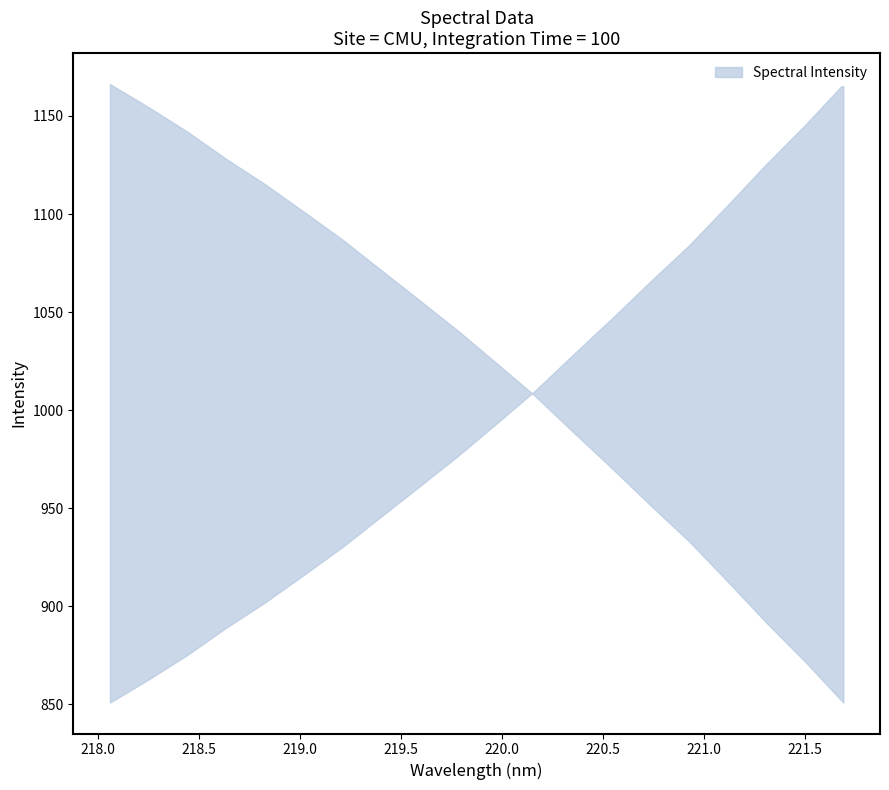

At which category does the chart reach its minimum across all series?

218.0596